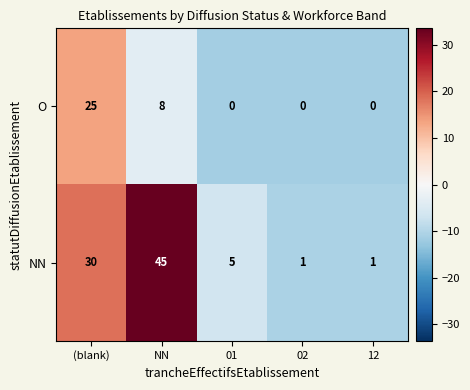

At how many categories does at least one series exceed 7?

2